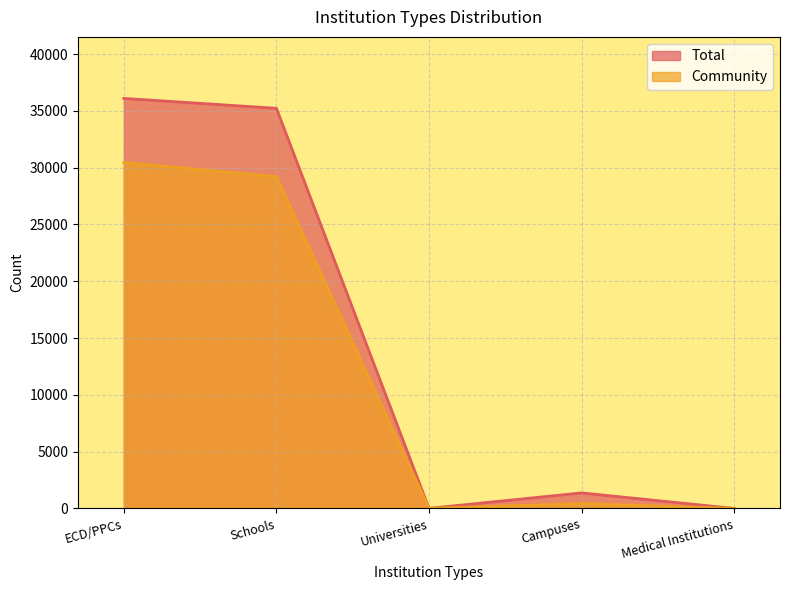

Reading left to right, what are all the values shown in this chart?

Total: 36093	35222	9	1369	4
Community: 30448	29207	9	433	4